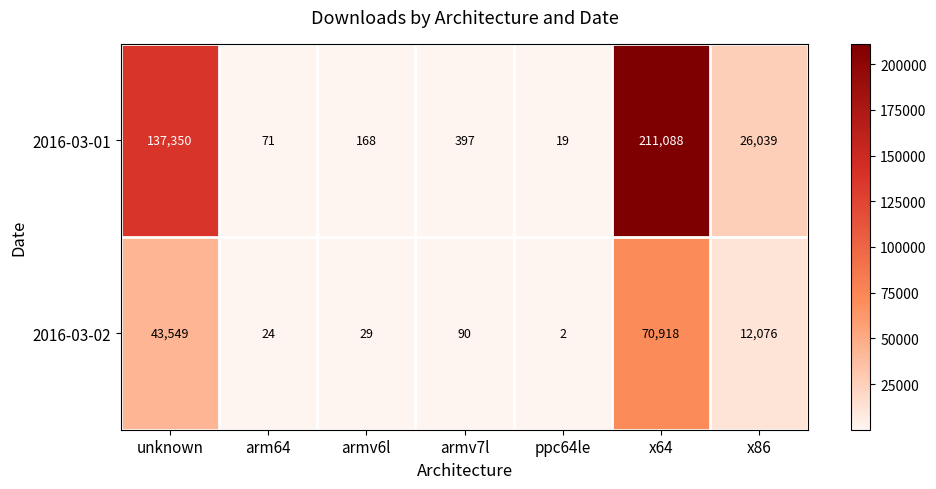

Reading right to left, list all the values displayed in this chart.

2016-03-01: 26039	211088	19	397	168	71	137350
2016-03-02: 12076	70918	2	90	29	24	43549